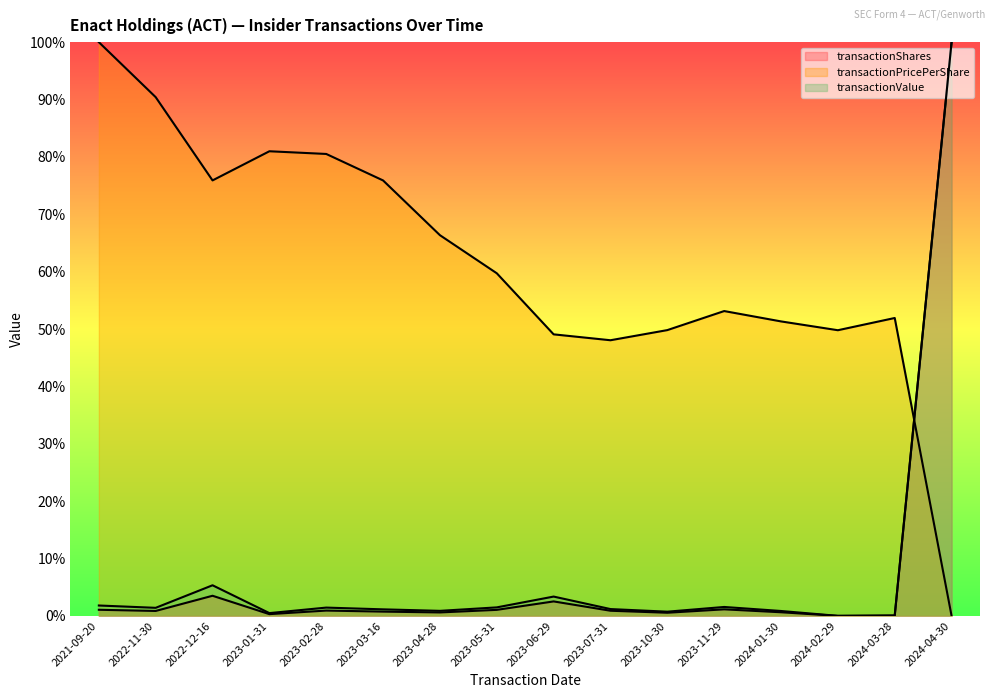

What is the label of the 10th point from the right?

2023-04-28